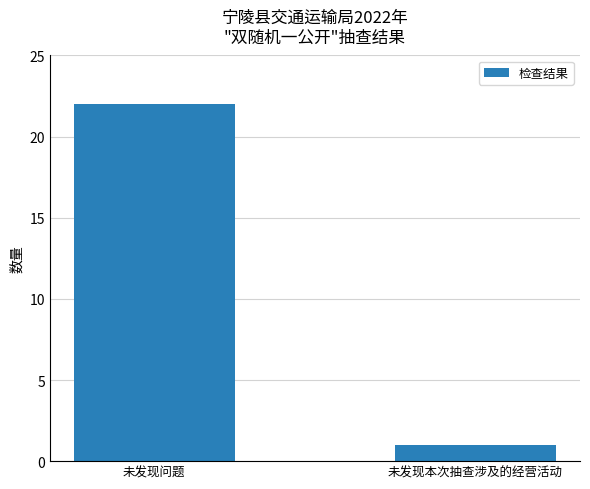

What is the value of the 1st bar from the left?

22